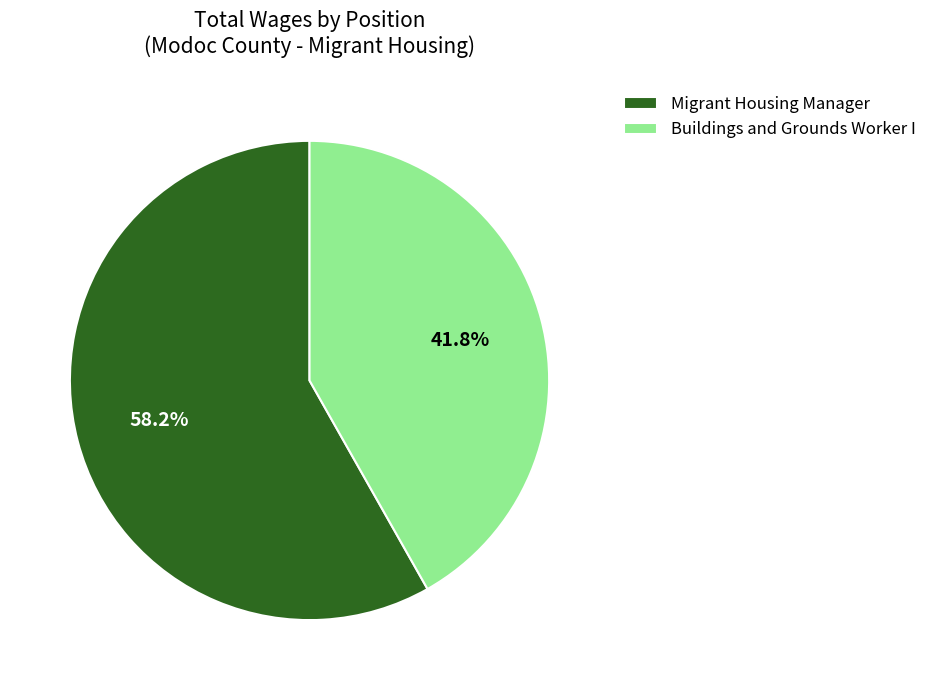

To the nearest percent, what percentage of the pie is Buildings and Grounds Worker I?

42%